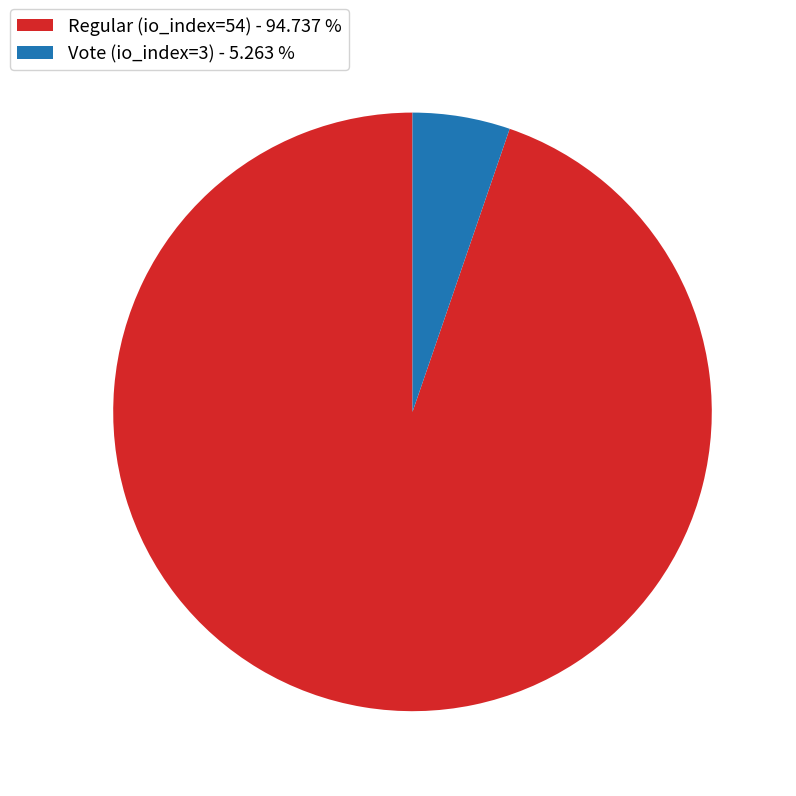

Which has a higher value, Vote (io_index=3) - 5.263 % or Regular (io_index=54) - 94.737 %?

Regular (io_index=54) - 94.737 %